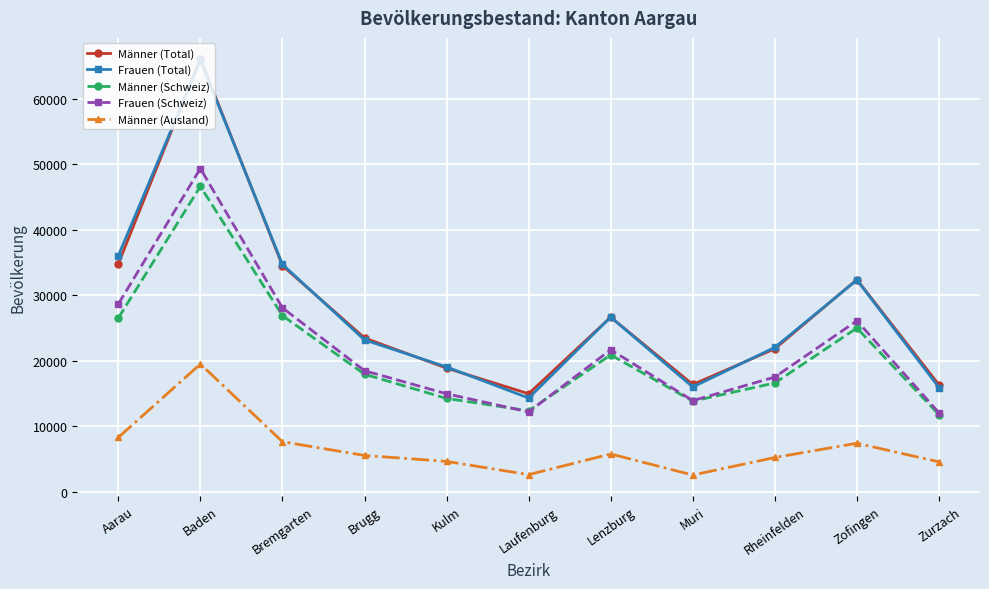

What is the label of the 7th point from the right?

Kulm